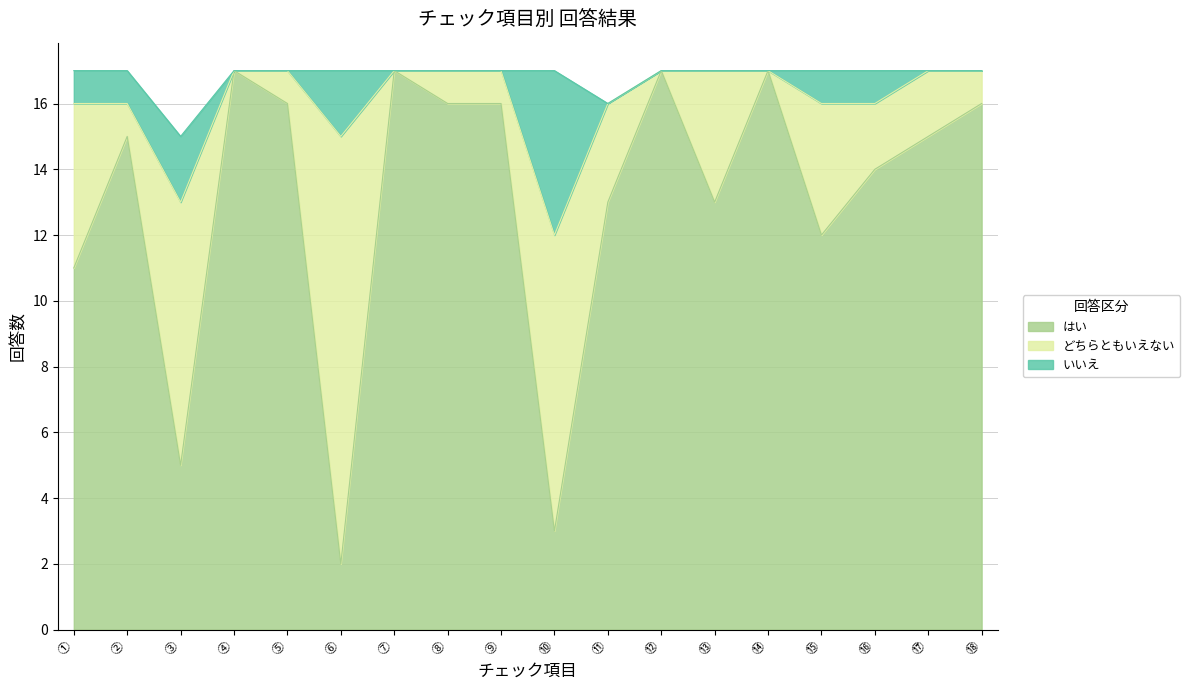

The value of どちらともいえない at ⑫ is -6. True or false?

False